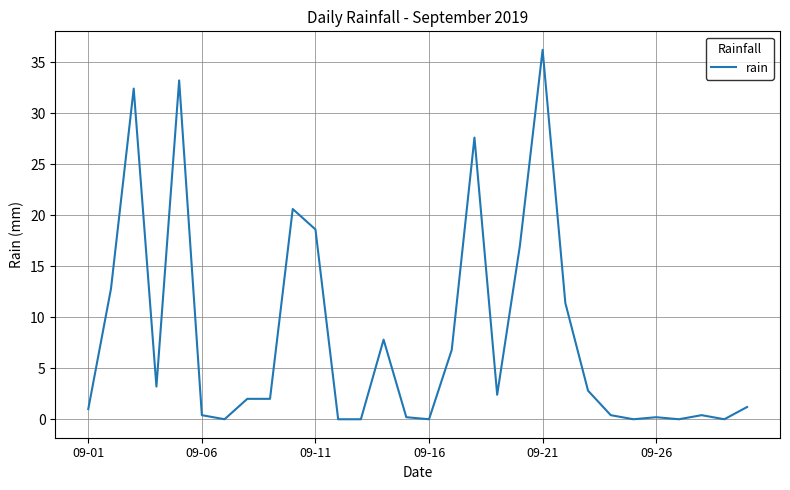

What is the greatest value displayed?

36.2